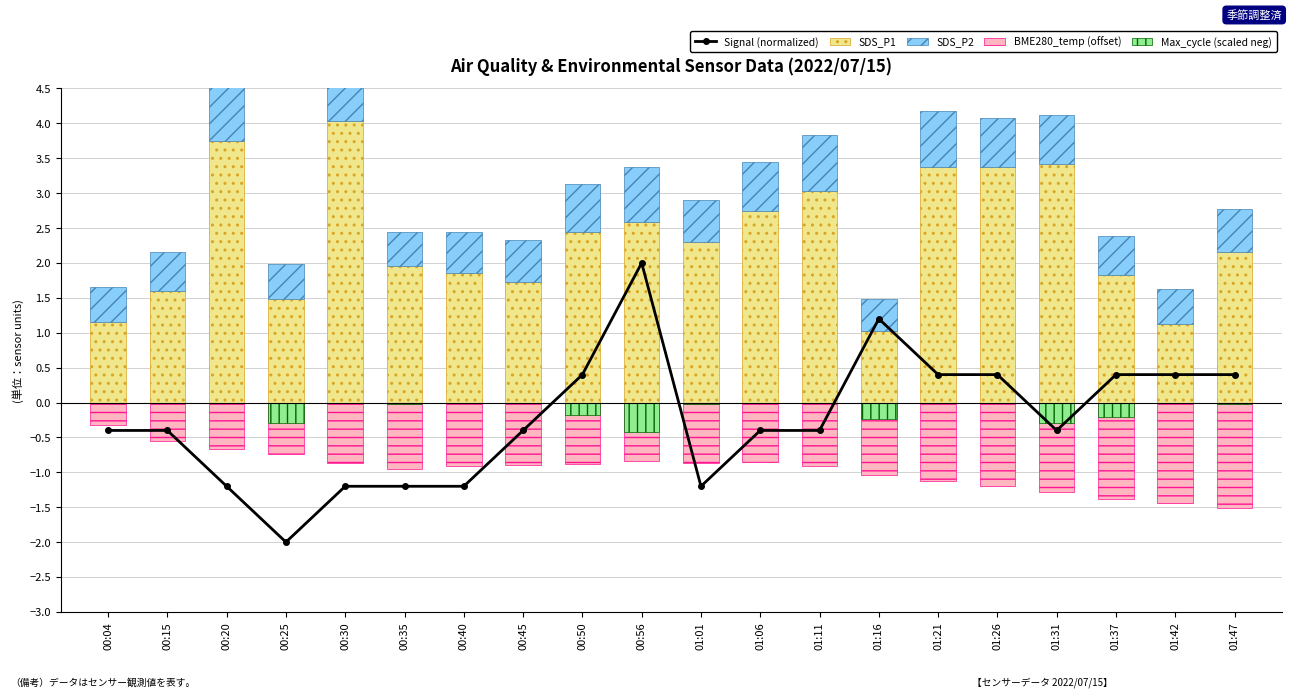

What is the total value across all series at 01:06?

2.2